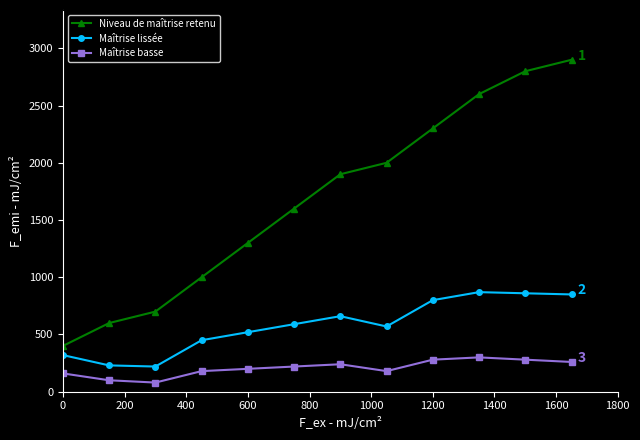

Rank the series by their average value, from highest to lowest.

Niveau de maîtrise retenu, Maîtrise lissée, Maîtrise basse